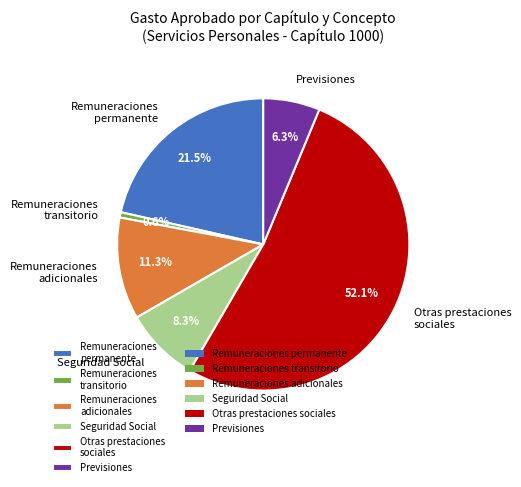

What portion of the pie excludes Remuneraciones permanente?

78.5%